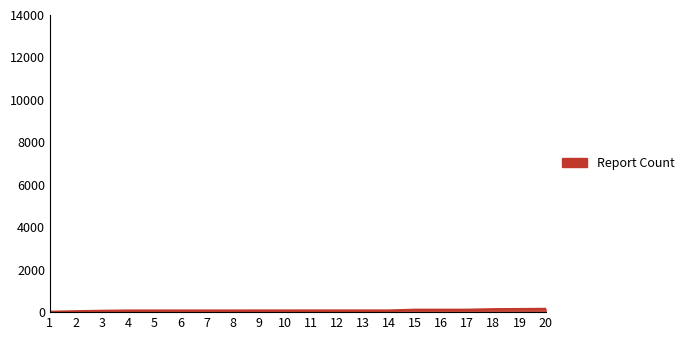

The chart shows a value of 81 at 10. True or false?

True